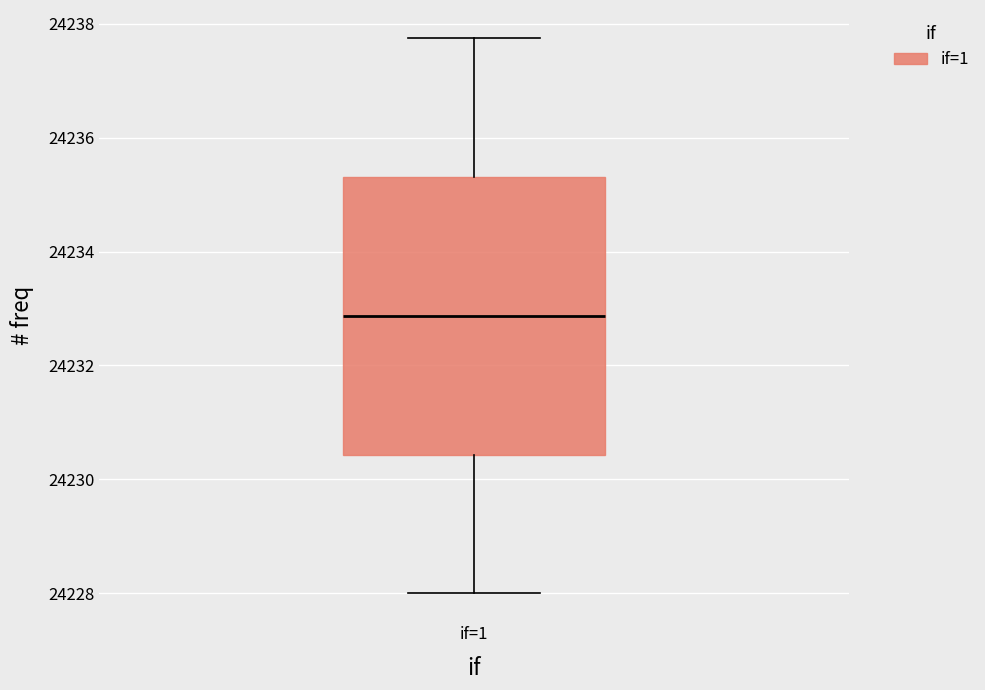

Where does the median line of the box for if=1 sit on the y-axis? The values are not printed on the chart, so give them approximately, as read against the axis.

24232.8